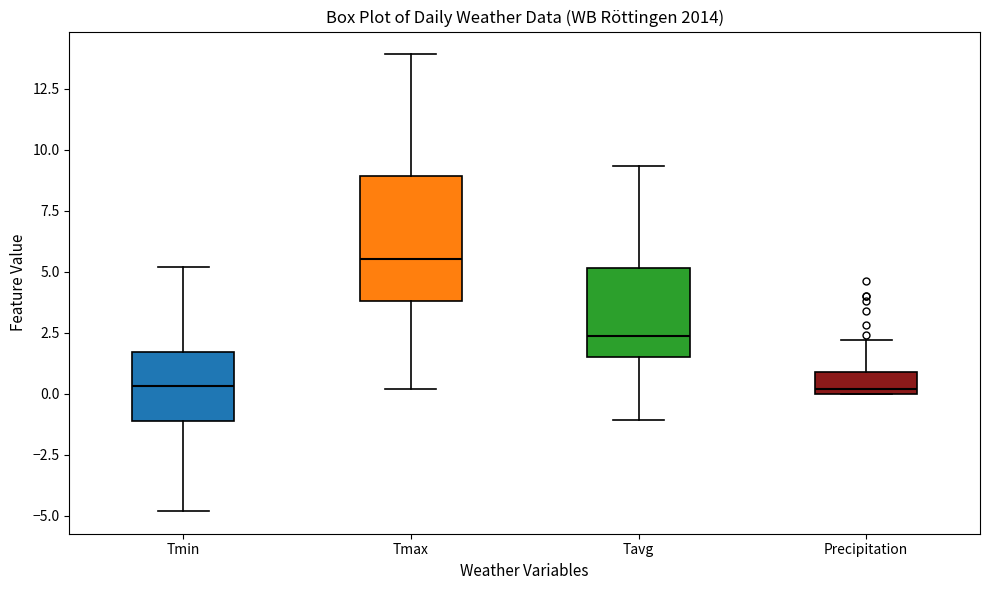

Reading left to right, transcribe this box plot: for each box, give where its median line is, the range the box spans, and where its two whiskers end, as read against the y-axis. The values are not printed on the chart, so give them approximately, as read against the axis.

Tmin: median 0.5, box -1.0 to 1.5, whiskers -5.0 to 5.0
Tmax: median 5.5, box 4.0 to 9.0, whiskers 0.0 to 14.0
Tavg: median 2.5, box 1.5 to 5.0, whiskers -1.0 to 9.5
Precipitation: median 0.0 (just above the box's lower edge), box 0.0 to 1.0, whiskers 0.0 to 2.0